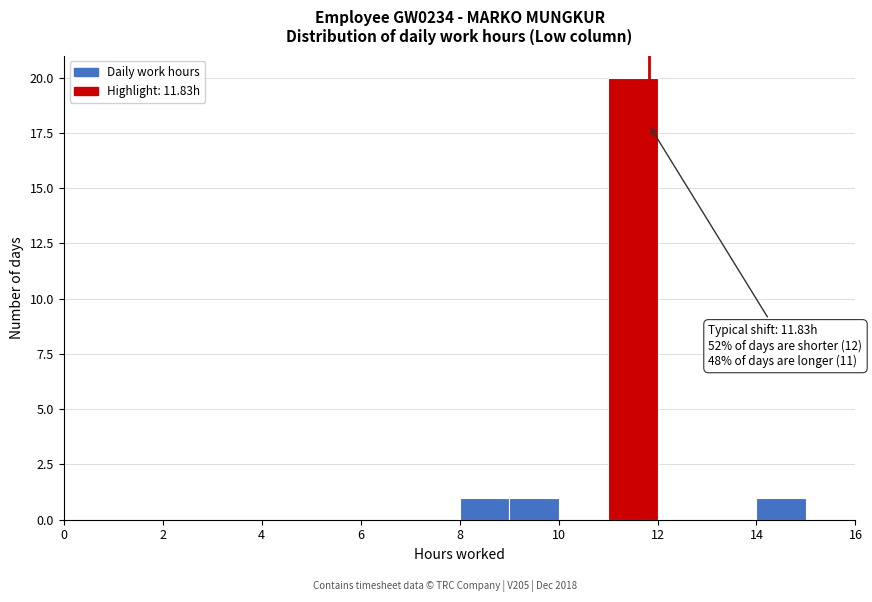

Which range on the x-axis has the tallest bar?

11 to 12